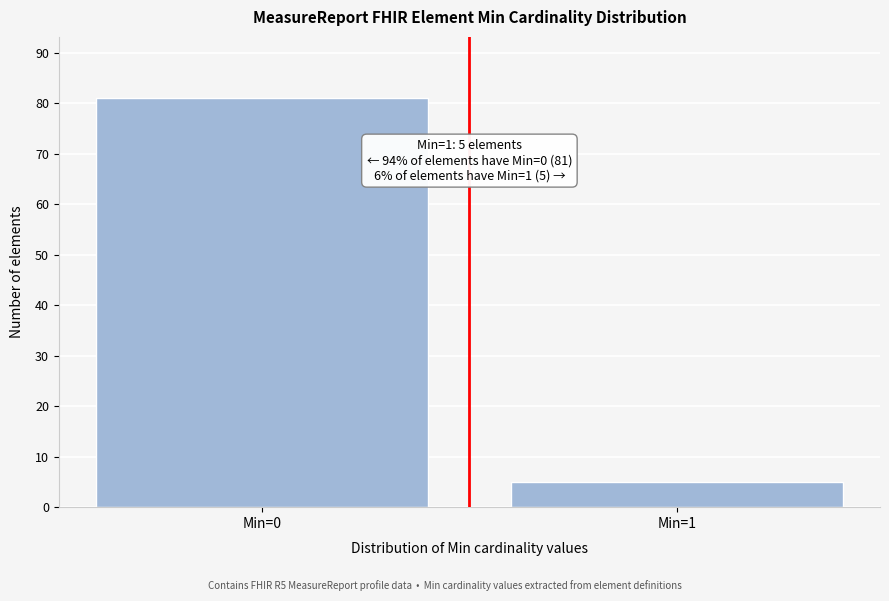

Reading left to right, transcribe all the data shown in this chart.

81	5